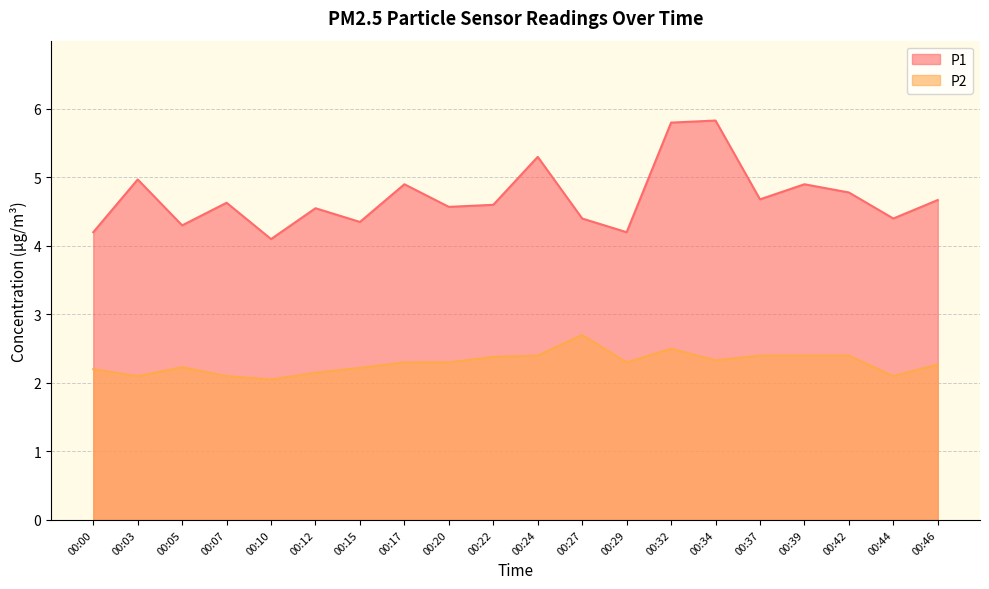

How many interior local valleys does the P1 series have?

7